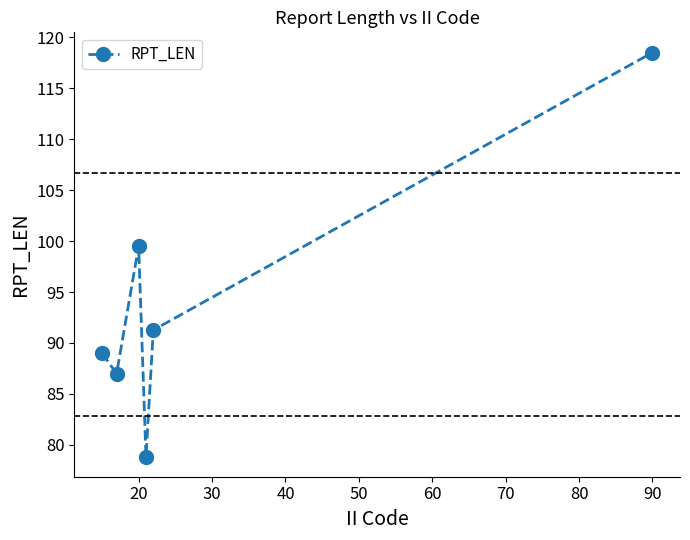

What is the maximum value shown in the chart?

118.5